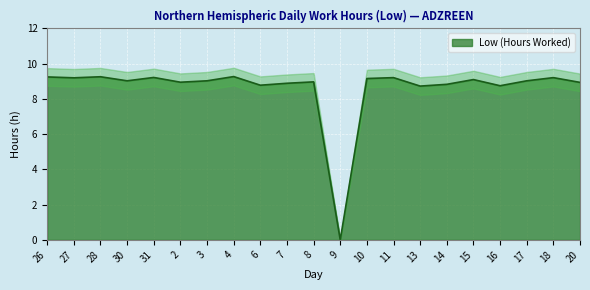

Which label corresponds to the largest value in the chart?

4